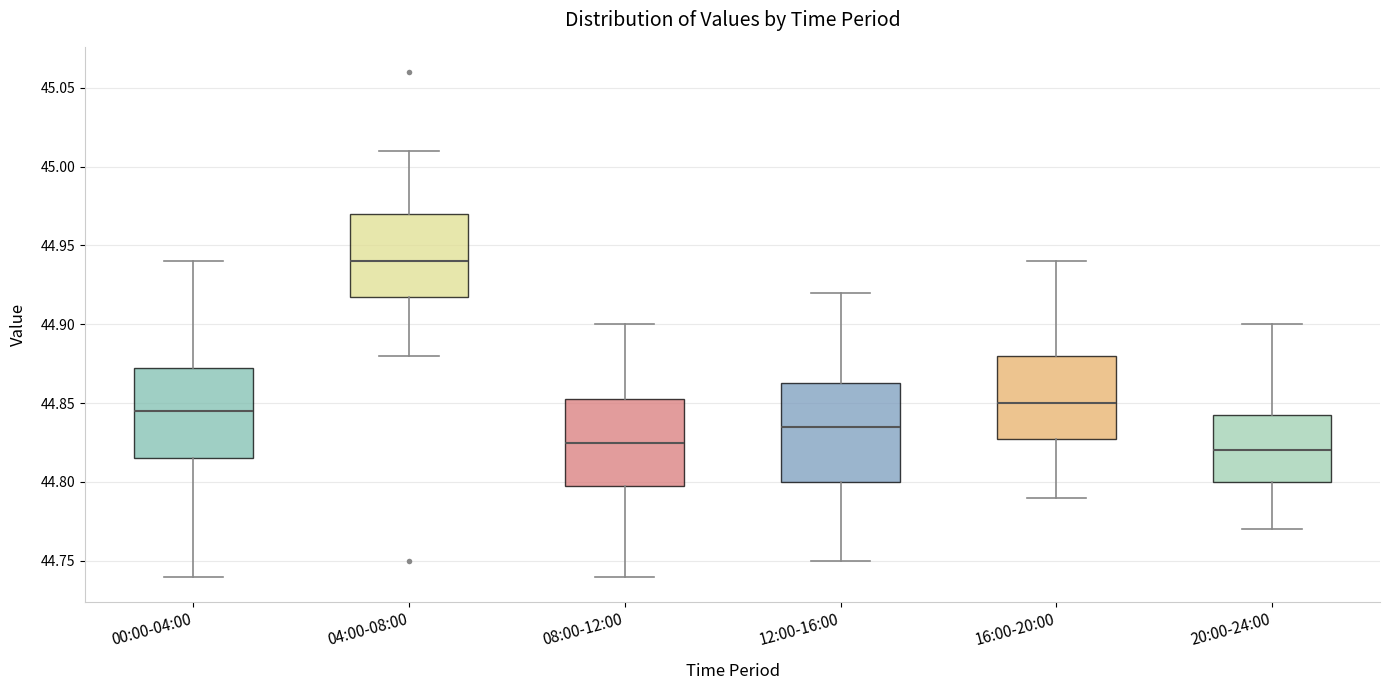

Where is the upper edge of the box for 16:00-20:00 on the y-axis? The values are not printed on the chart, so give them approximately, as read against the axis.

44.880